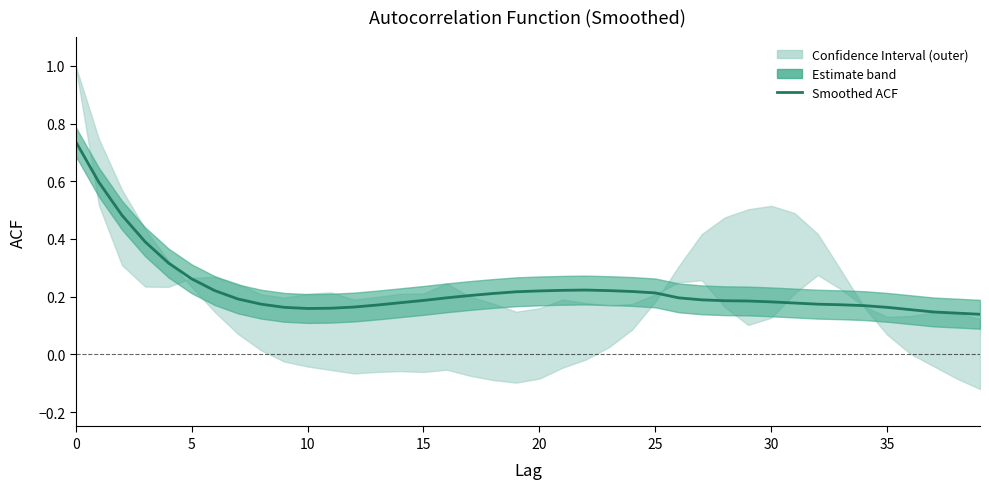

The value at 16 is 0.1. True or false?

False